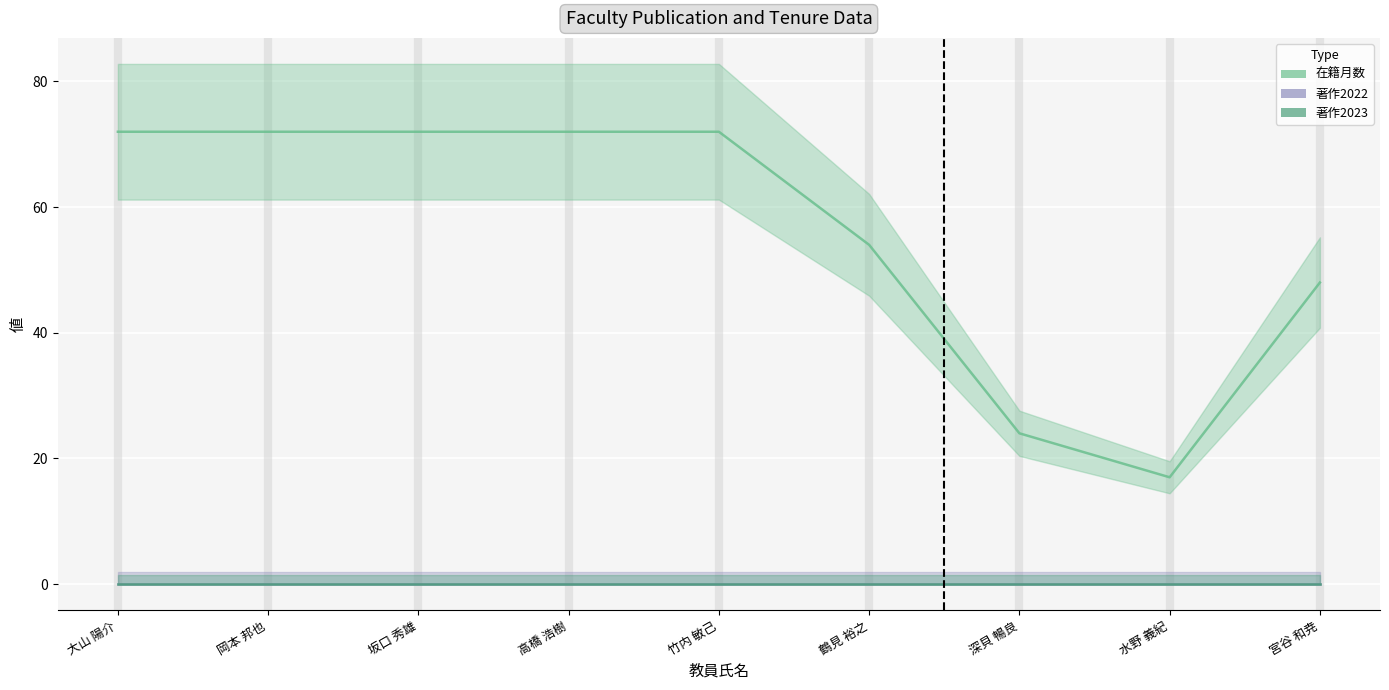

Which series changed the most between 大山 陽介 and 深貝 暢良?

在籍月数